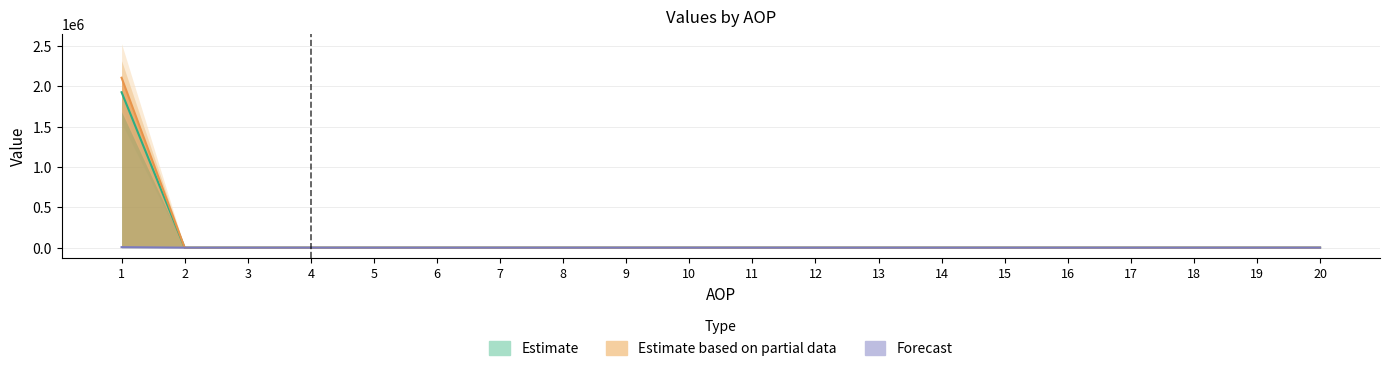

Rank the categories by IZNOS02 value from lowest to highest.

2, 3, 4, 5, 6, 7, 8, 9, 10, 11, 12, 13, 14, 15, 16, 17, 18, 19, 20, 1